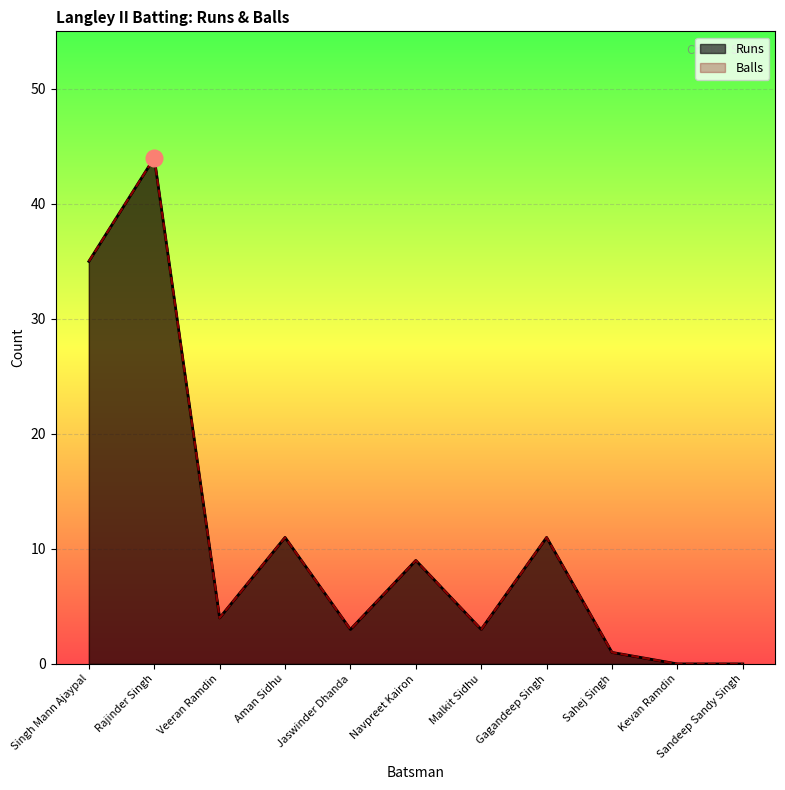

True or false: Runs has more than 0 interior local peaks.

True